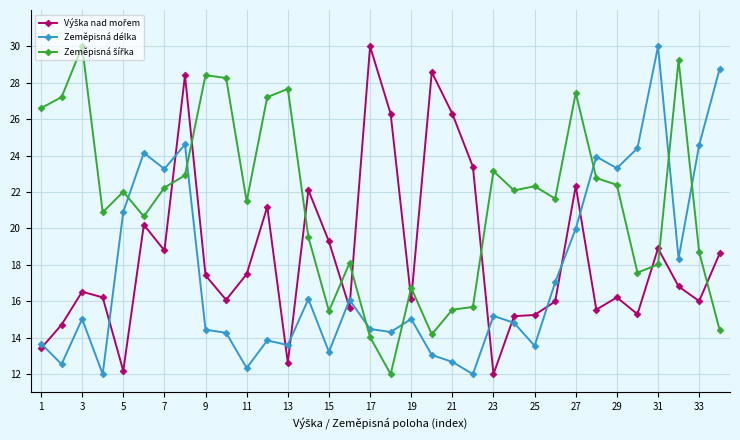

What is the smallest value displayed?

12.0